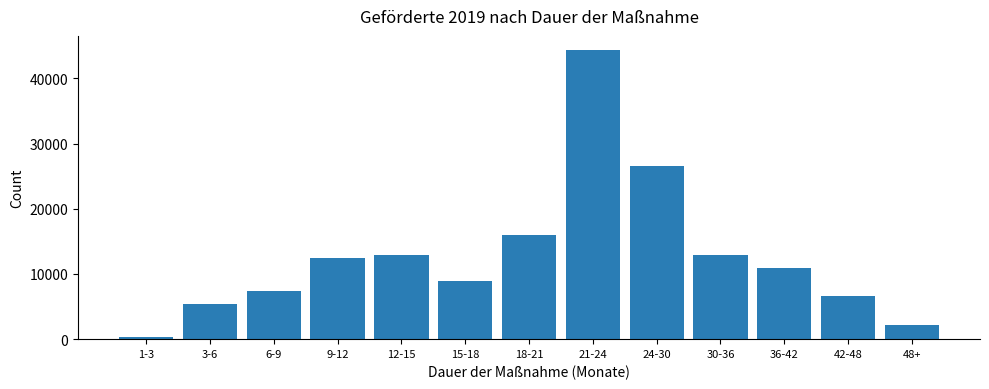

The value at 30-36 is 12979. True or false?

True